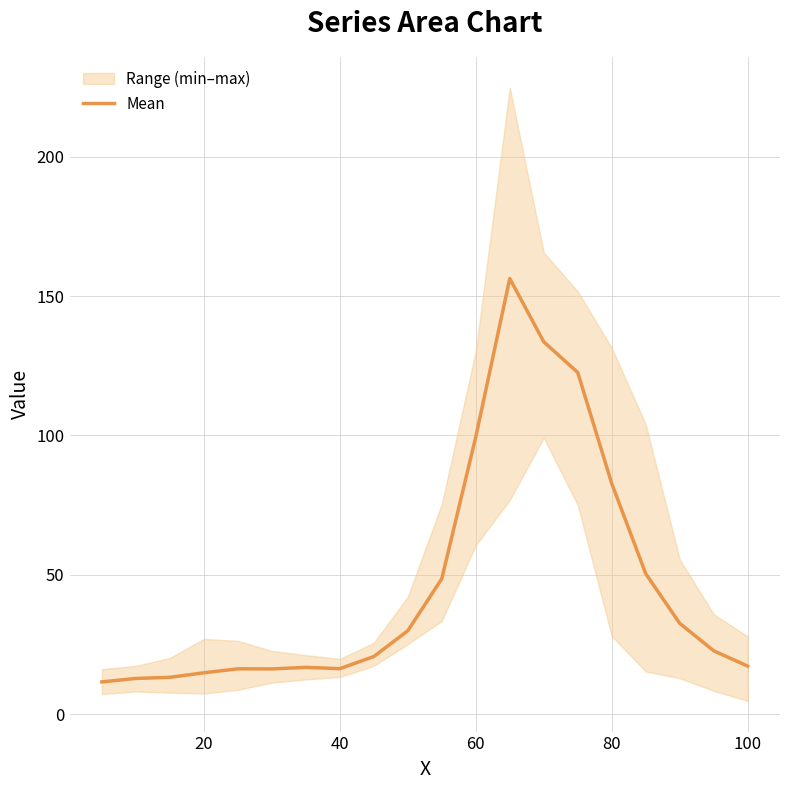

How many data points are above 22?

10